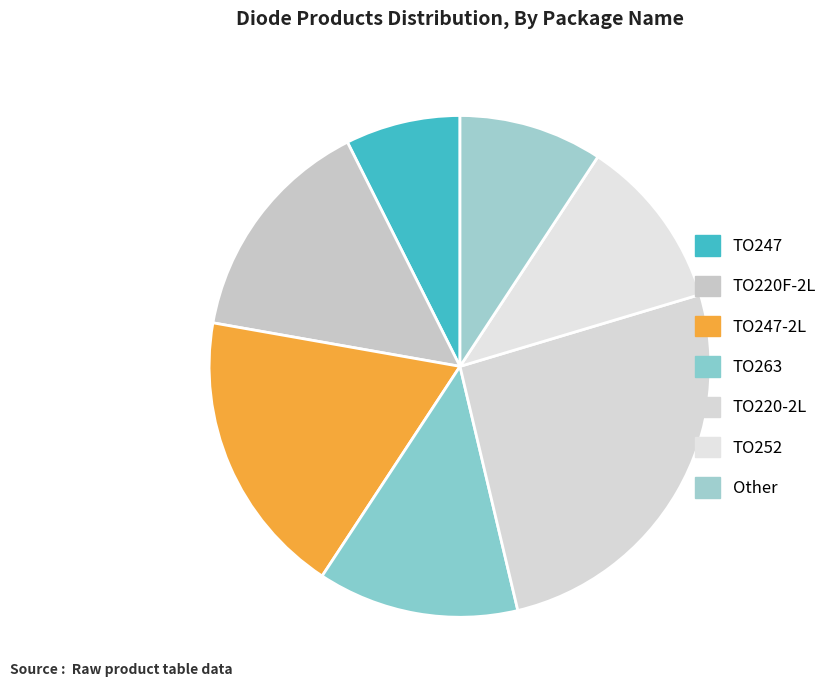

True or false: TO263 accounts for 19% of the total.

False